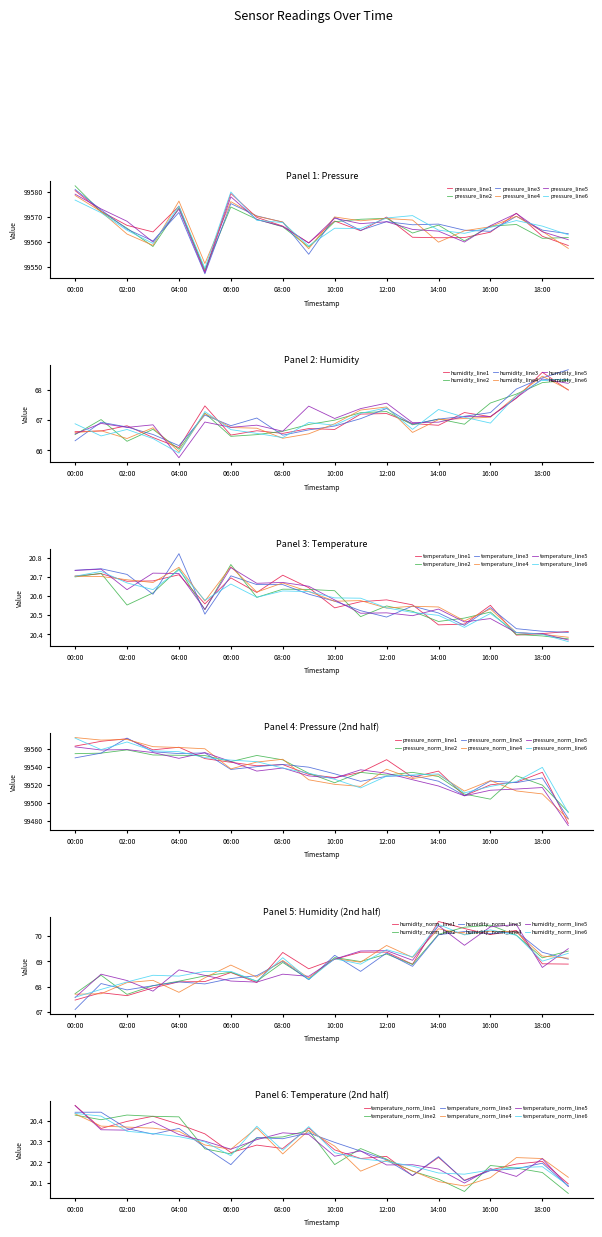

List the labels in order of humidity_norm value, smallest first.

00:00, 03:00, 01:00, 02:00, 04:00, 07:00, 09:00, 05:00, 06:00, 08:00, 11:00, 10:00, 13:00, 18:00, 19:00, 12:00, 15:00, 14:00, 17:00, 16:00